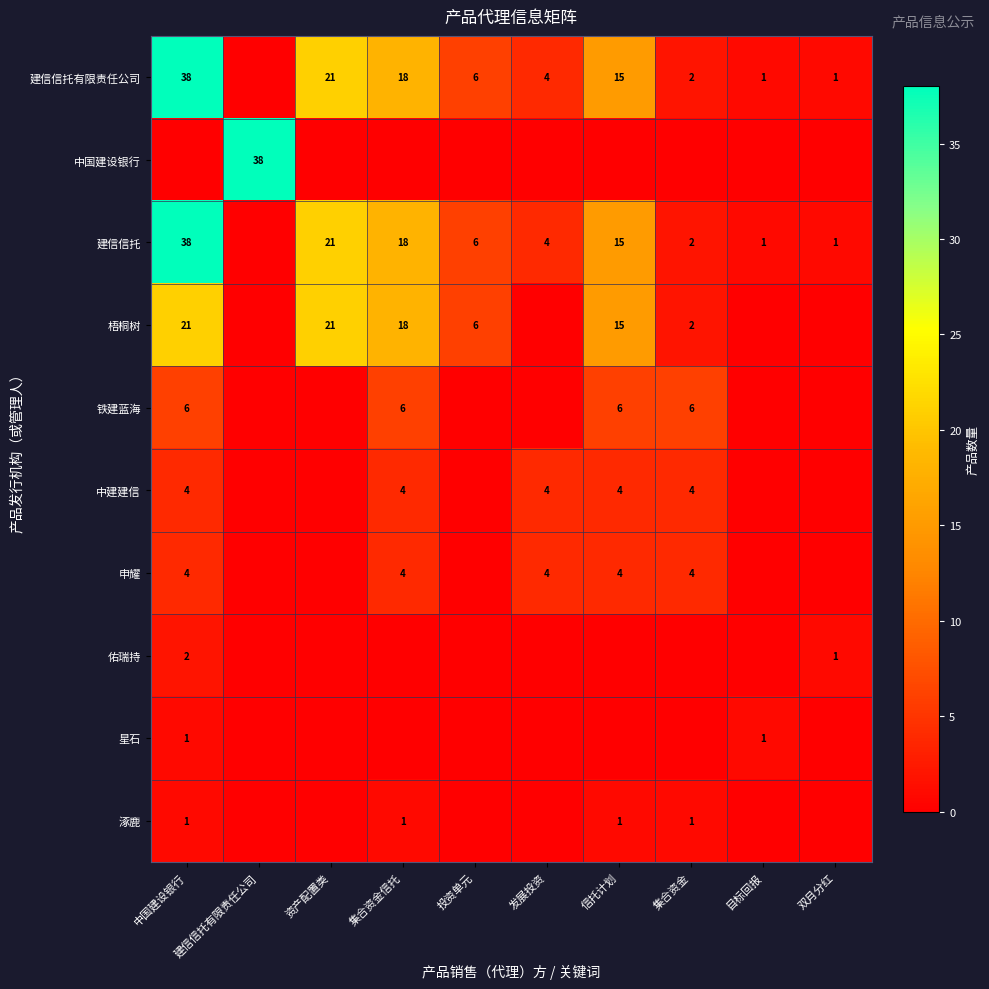

The 中建建信 series shows 5 at 中国建设银行. True or false?

False